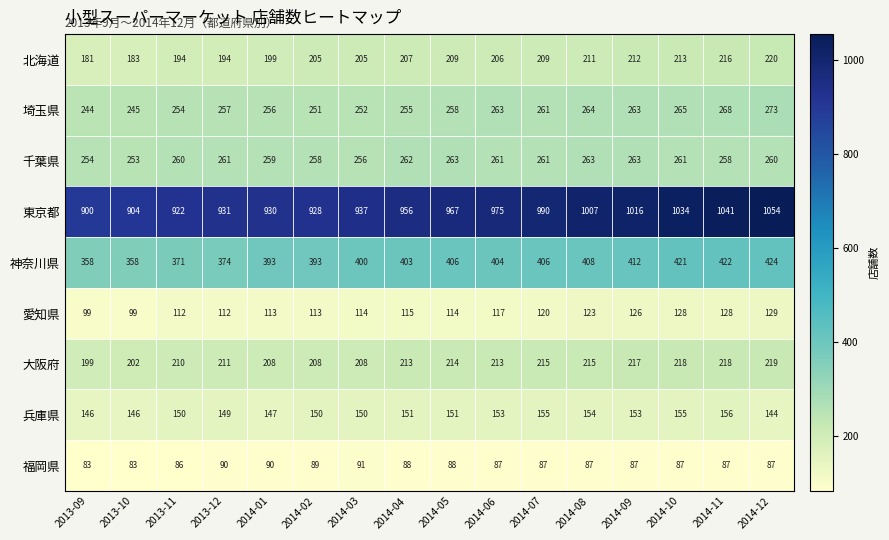

At which category is the sum across all series the highest?

2014-12